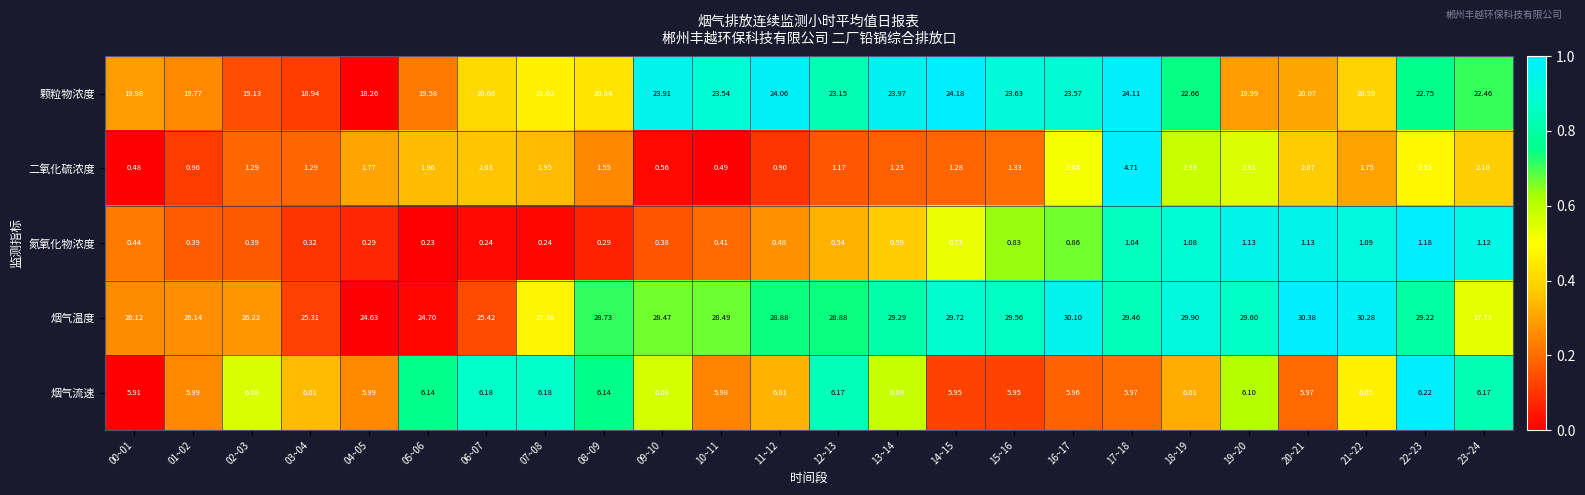

Which series changed the most between 11~12 and 19~20?

颗粒物浓度